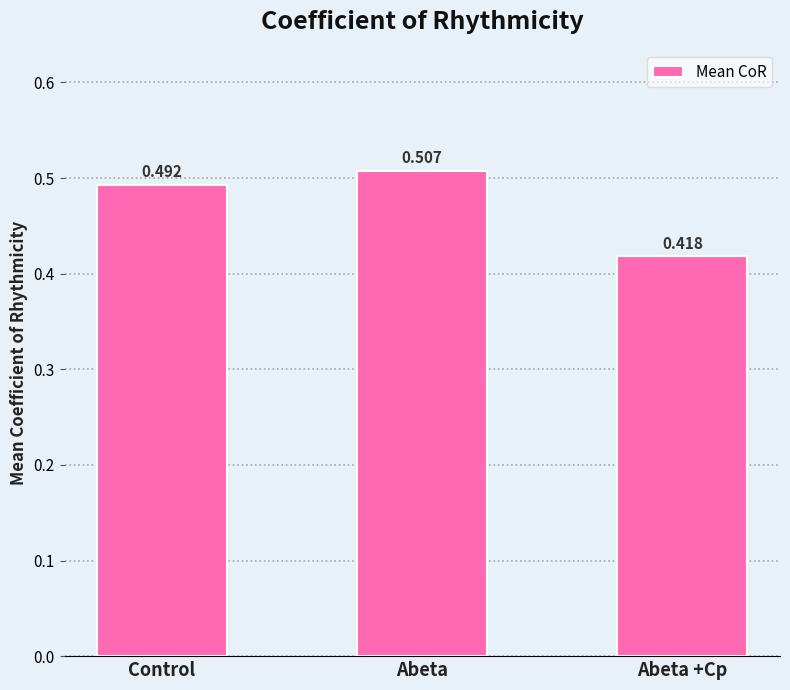

Which has a higher value, Abeta +Cp or Control?

Control